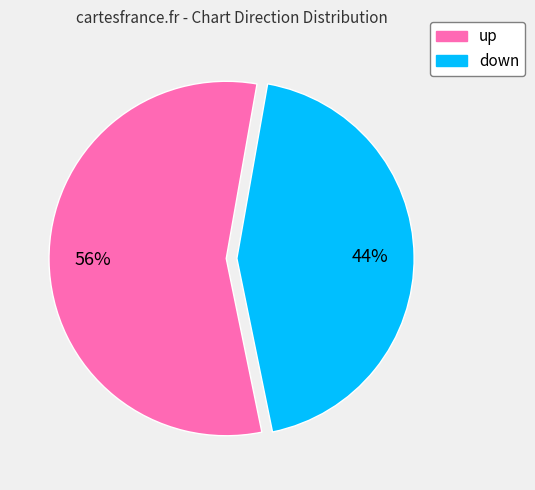

Which category has the smallest portion of the pie?

down